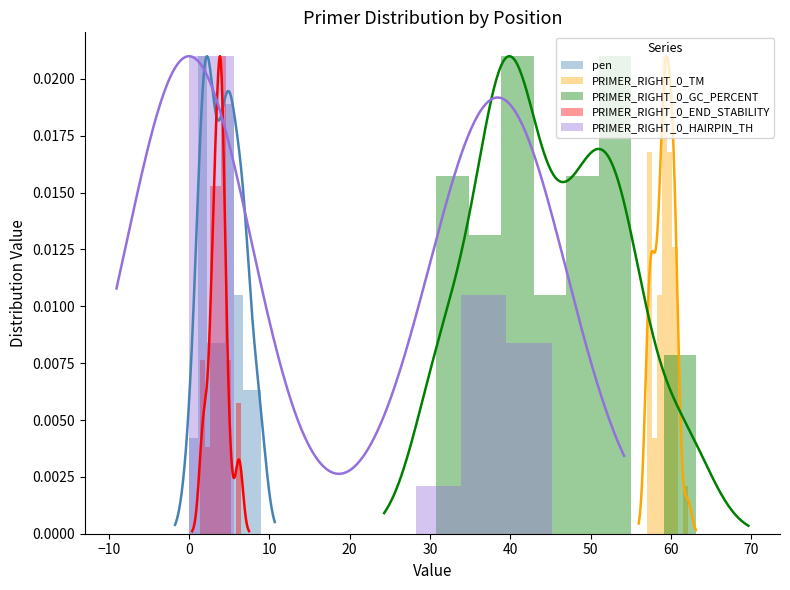

Which has a higher value, 20 or 30?

20